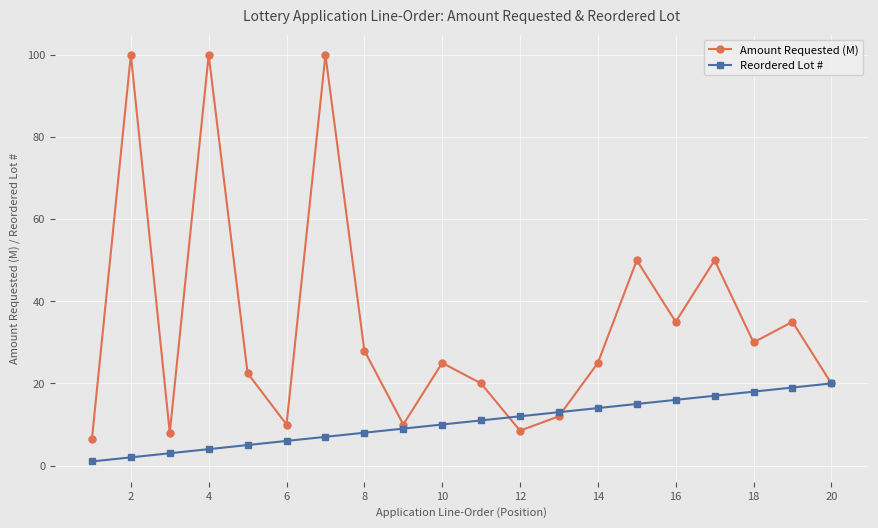

Which series has the largest range (max minus min)?

Amount Requested (M)